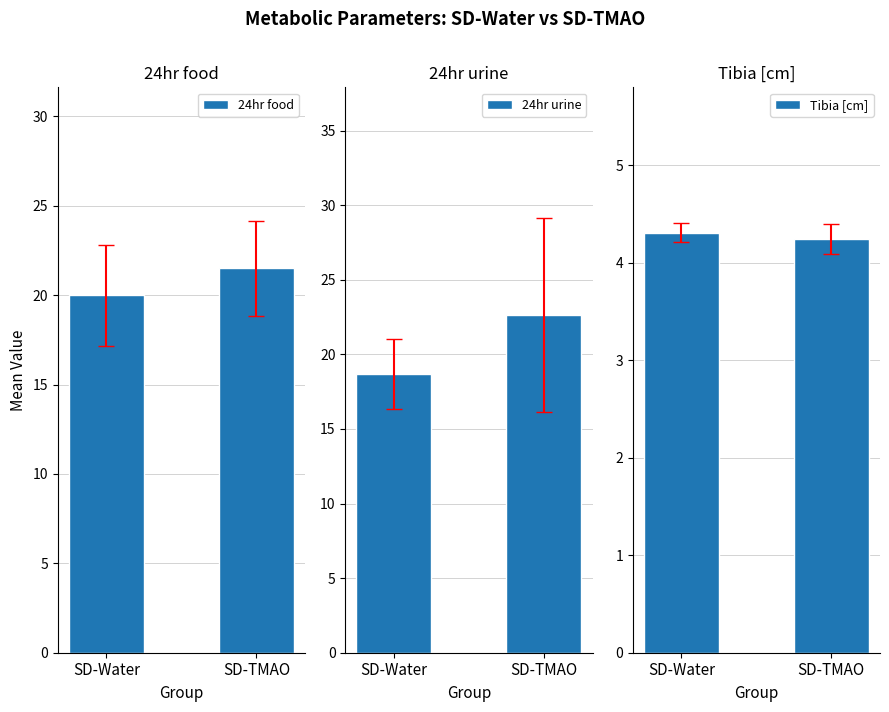

Between SD-Water and SD-TMAO, which series saw the biggest shift?

24hr urine